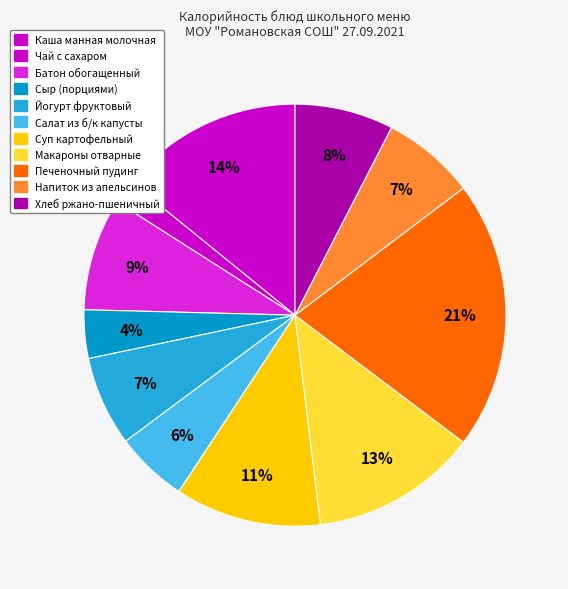

To the nearest percent, what is the average slice percentage?

9%